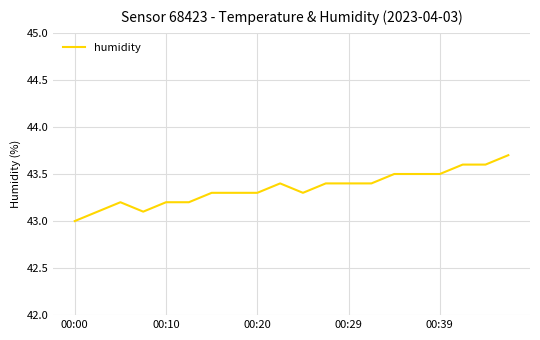

What is the maximum value shown in the chart?

43.7